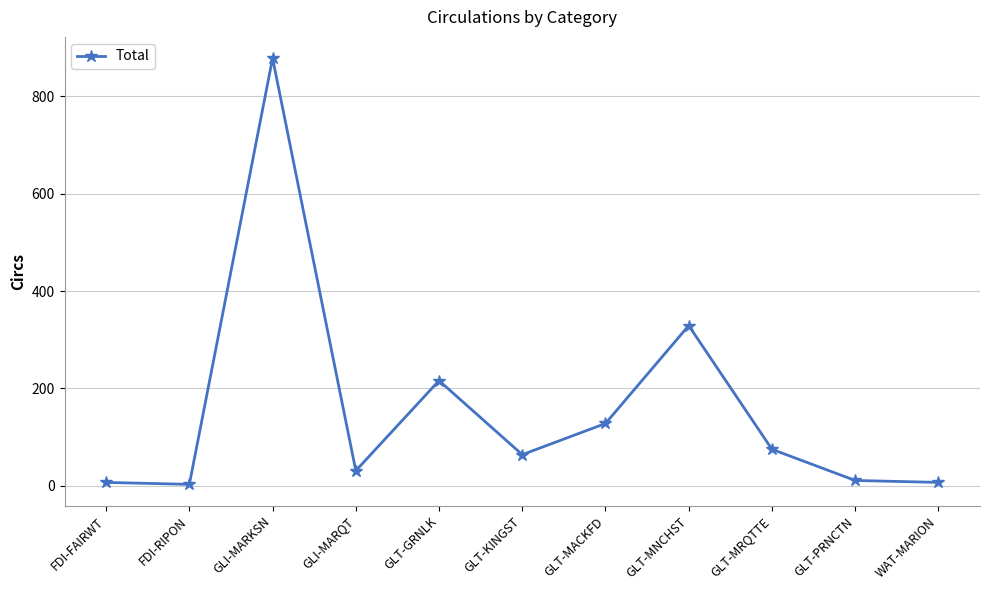

What is the label of the 8th point from the left?

GLT-MNCHST